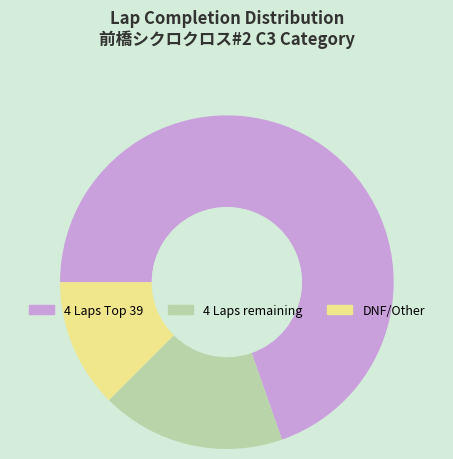

Is there a majority slice in this chart?

Yes